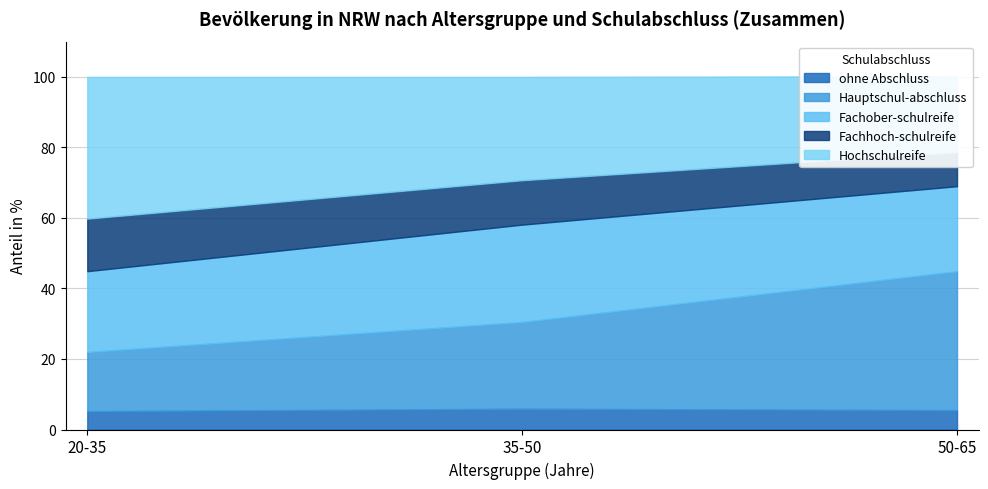

Is it true that Hochschulreife equals 21.5 at 50-65?

True